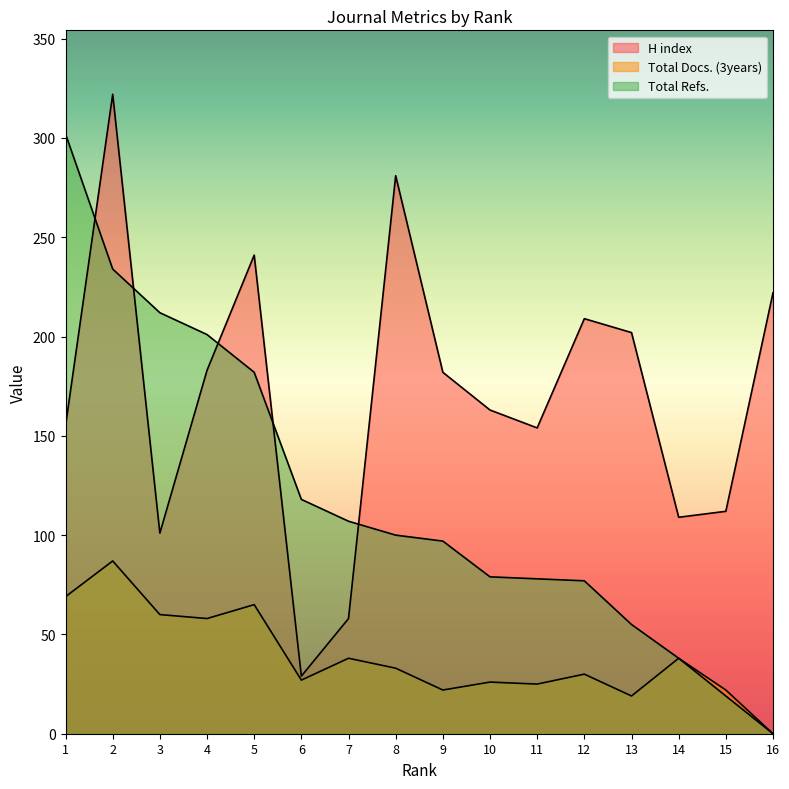

List the series in order of their peak value, lowest first.

Total Docs. (3years), Total Refs., H index